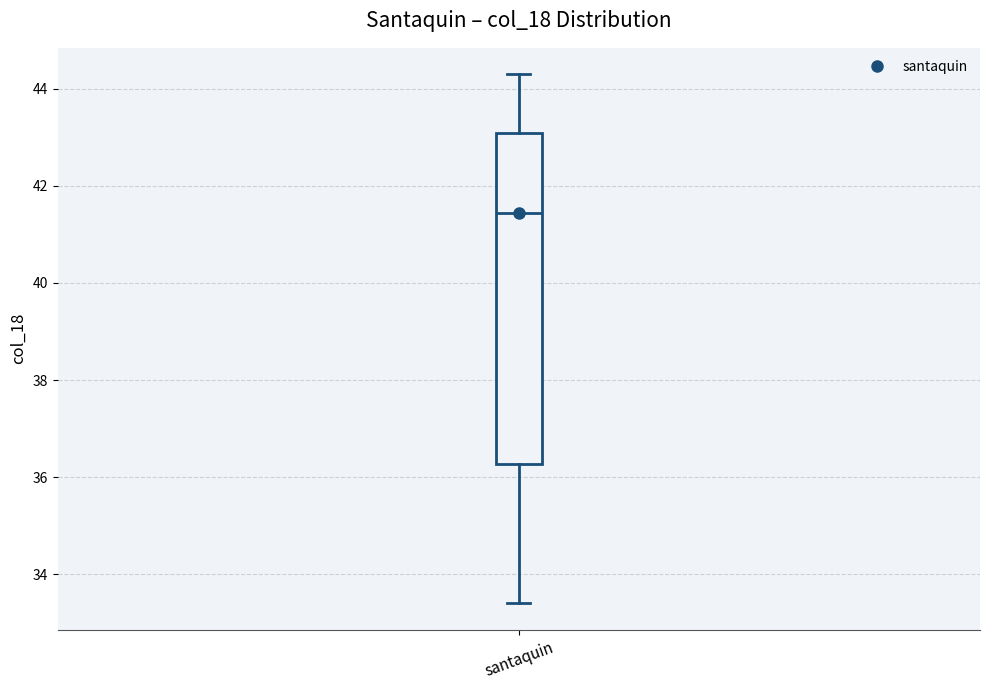

Where is the upper edge of the box for santaquin on the y-axis? The values are not printed on the chart, so give them approximately, as read against the axis.

43.0